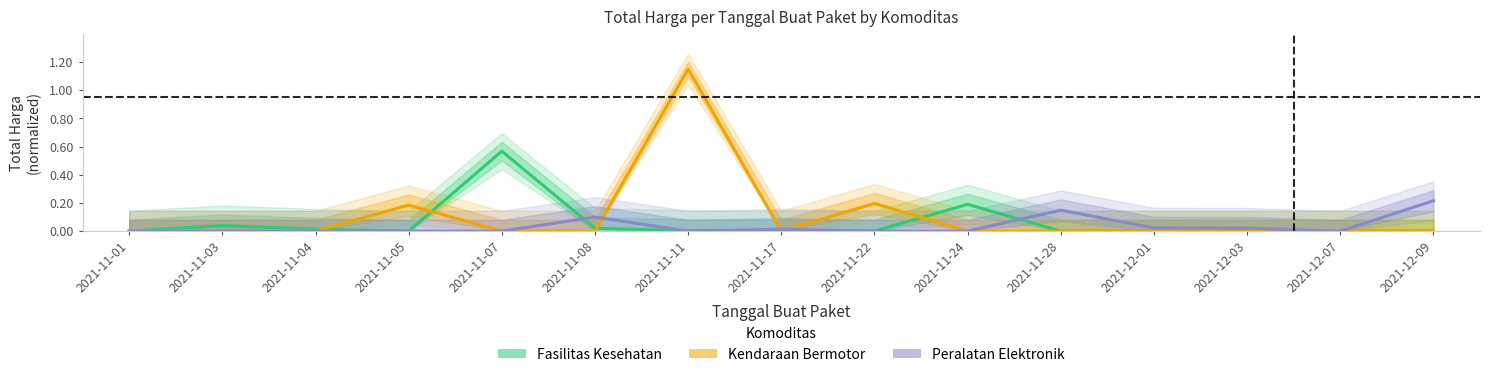

Which series ends up on top after the final intersection of Kendaraan Bermotor and Fasilitas Kesehatan?

Fasilitas Kesehatan